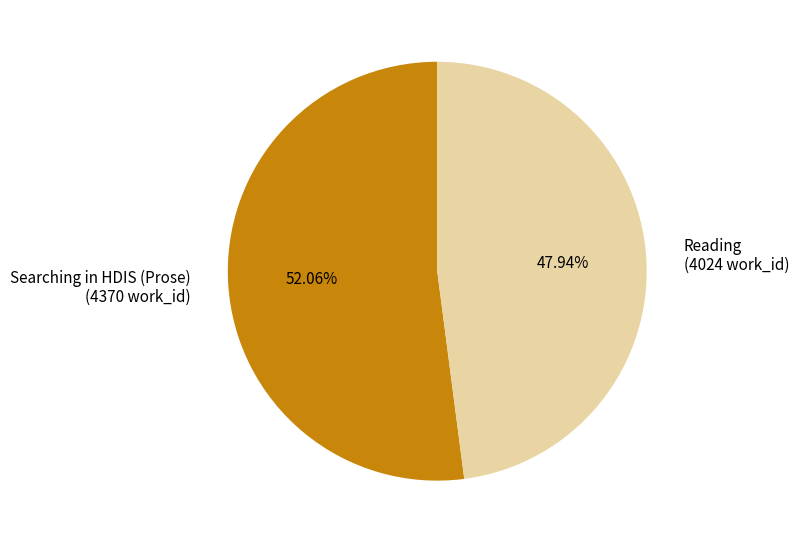

True or false: Reading accounts for 61% of the total.

False